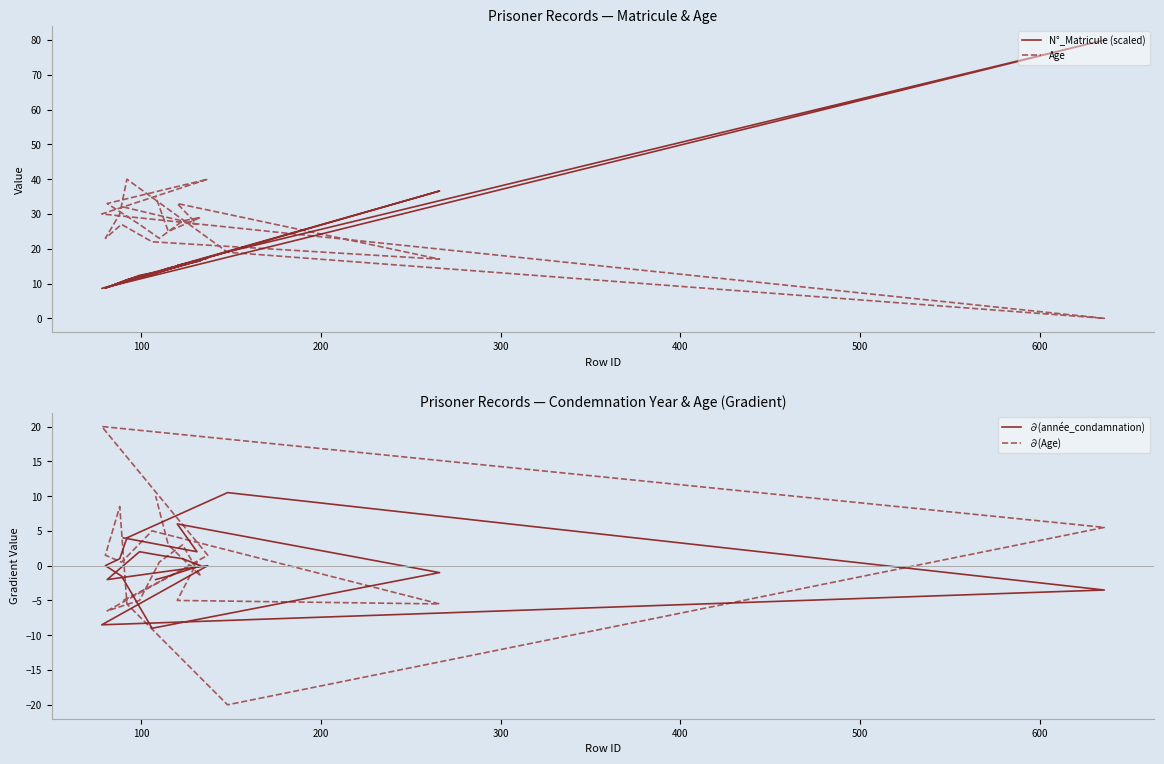

Does the chart have visible grid lines?

No